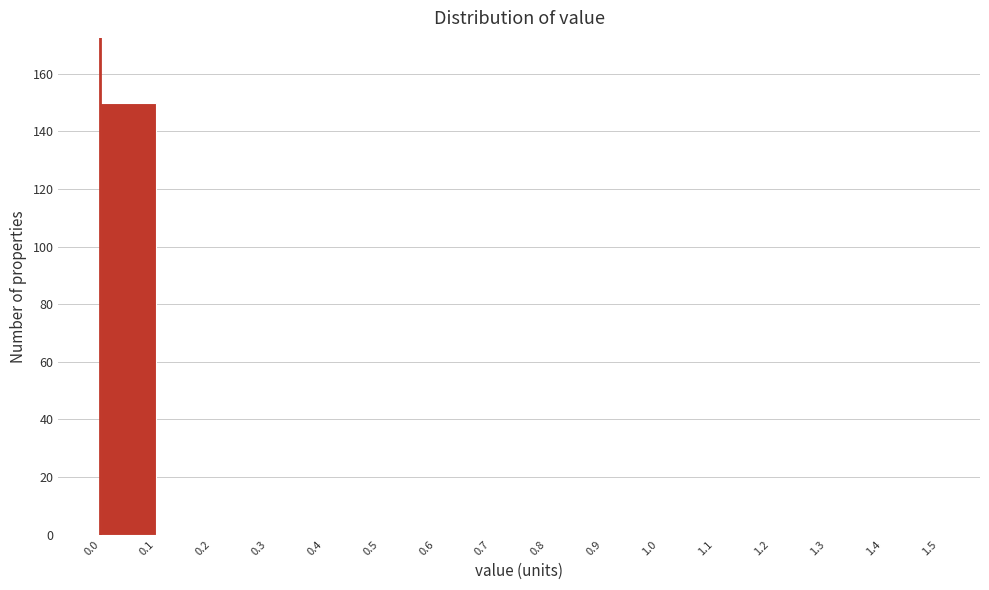

Reading left to right, list every bar in this chart as the range it spans on the x-axis followed by its height. The values are not printed on the chart, so give them approximately, as read against the axis.

0.0 to 0.1: 150
0.1 to 0.2: 0
0.2 to 0.3: 0
0.3 to 0.4: 0
0.4 to 0.5: 0
0.5 to 0.6: 0
0.6 to 0.7: 0
0.7 to 0.8: 0
0.8 to 0.9: 0
0.9 to 1.0: 0
1.0 to 1.1: 0
1.1 to 1.2: 0
1.2 to 1.3: 0
1.3 to 1.4: 0
1.4 to 1.5: 0